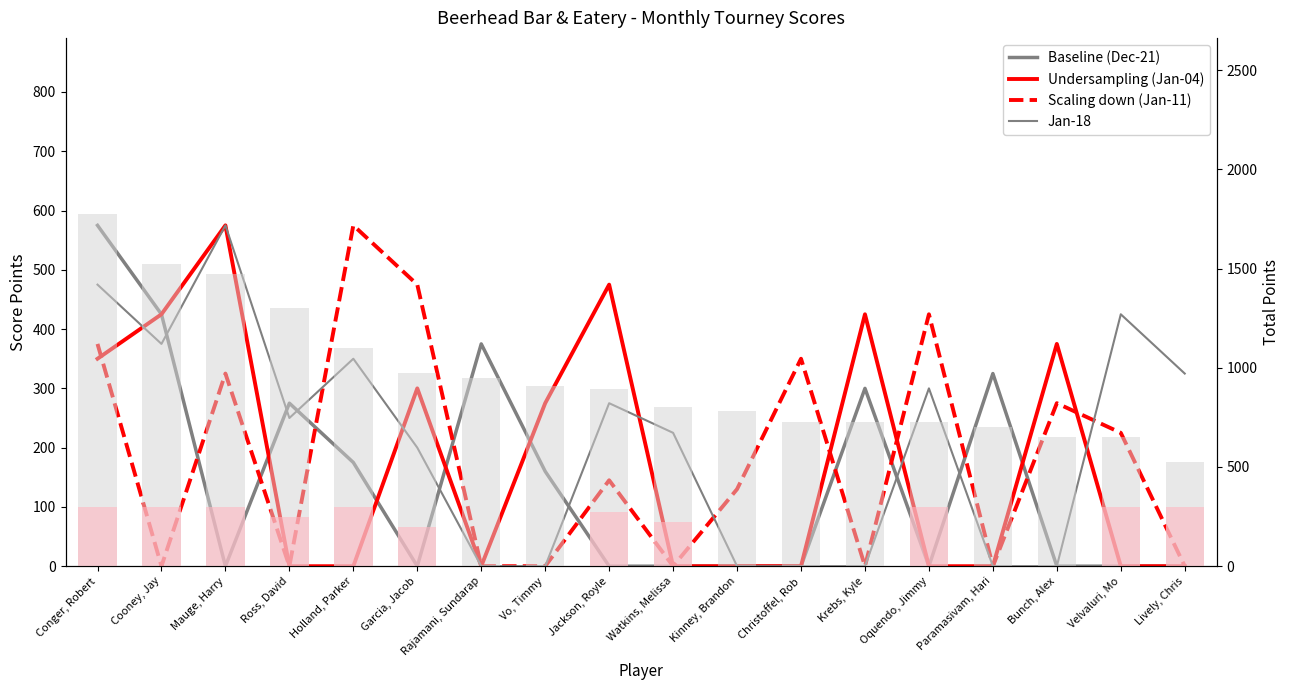

What is the sum of all Scaling down (Jan-11) values?

3300